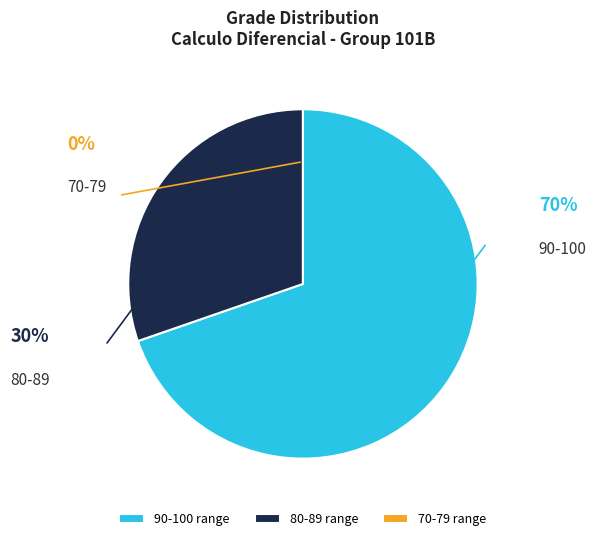

Is the sum of 80-89 and 90-100 greater than half?

Yes